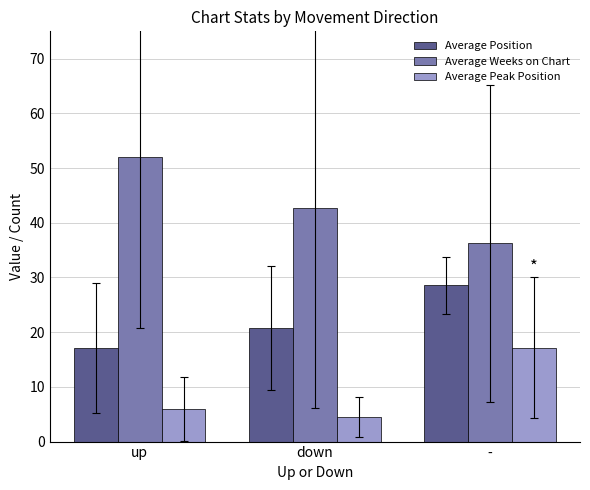

What is the spread (max minus min) of values at -?

19.1